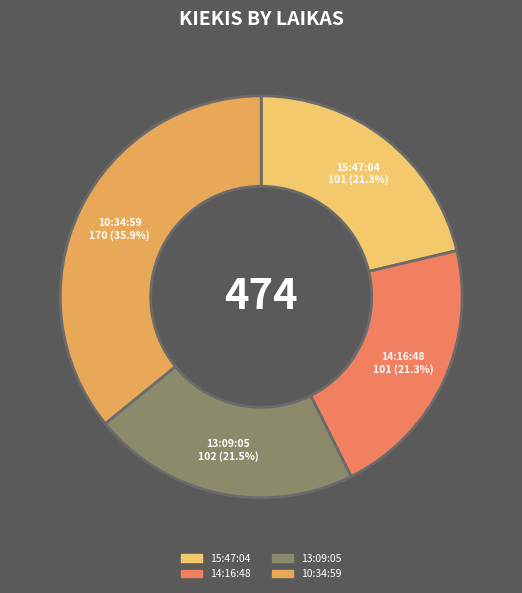

Does any single category account for the majority?

No